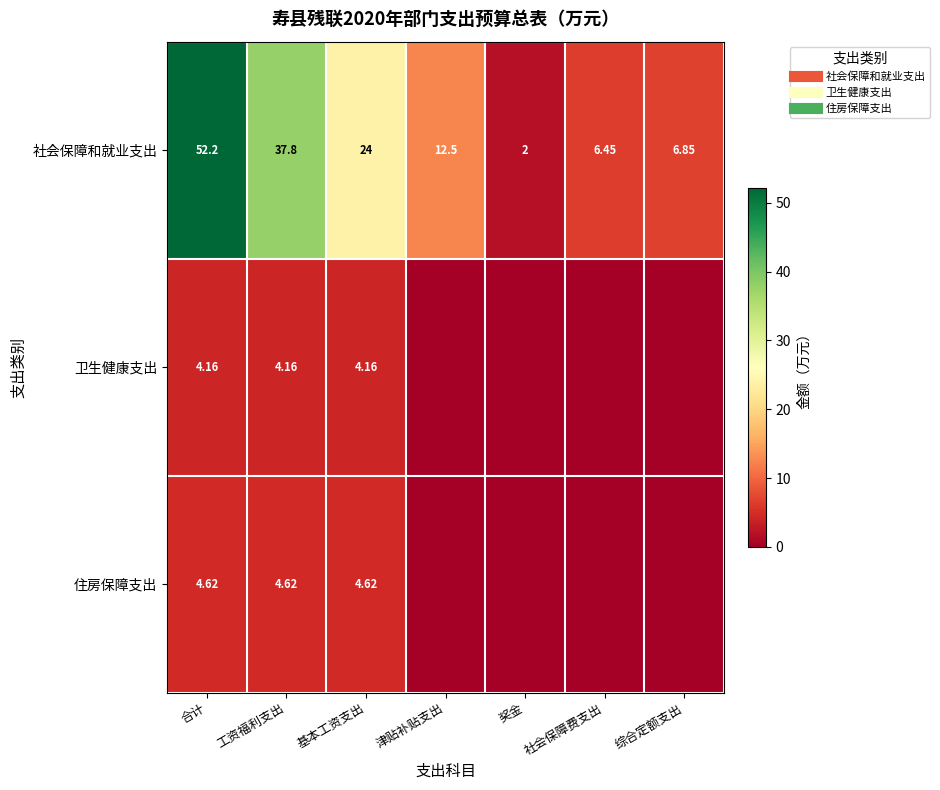

At how many categories does at least one series exceed 22?

3